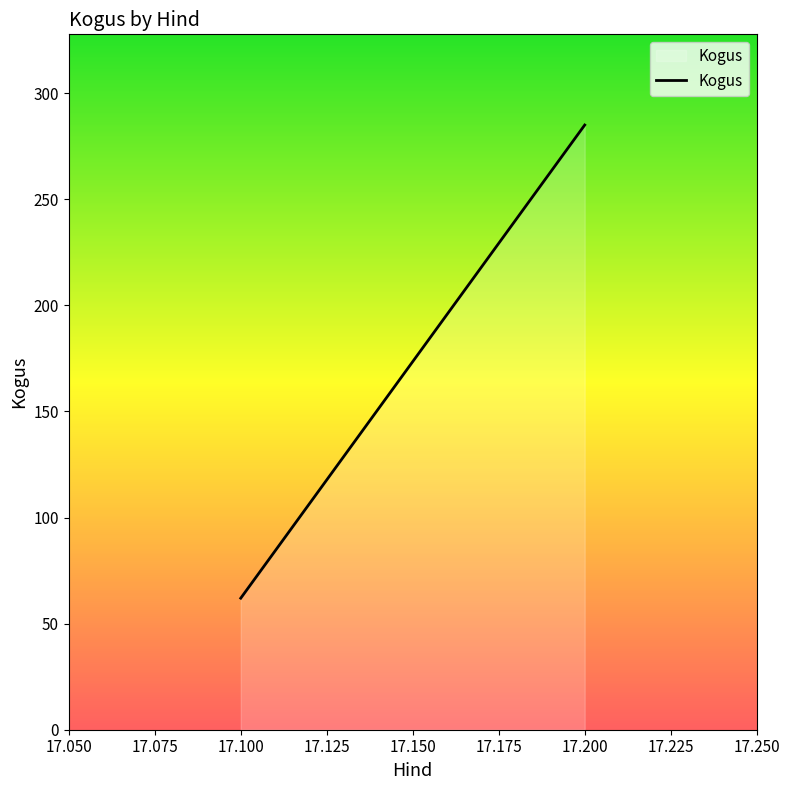

What is the sum of the values at 17.100 and 17.200?

347